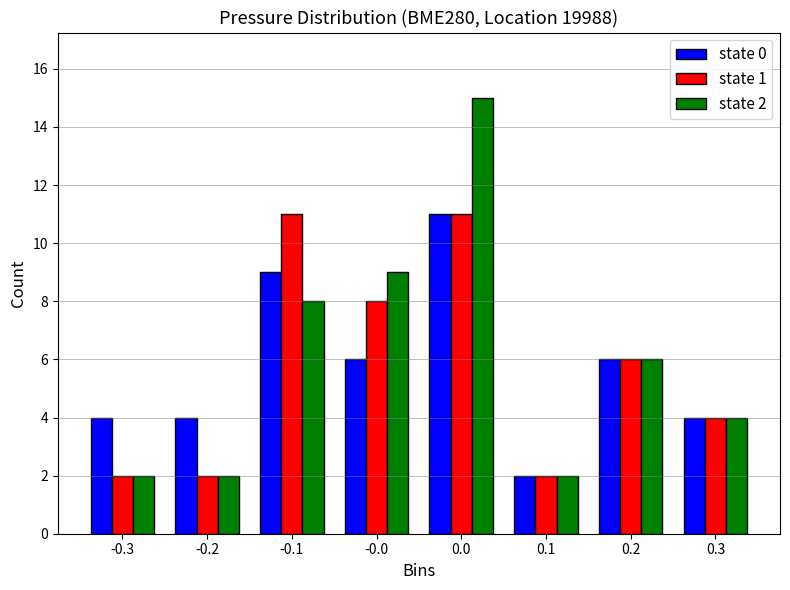

Reading left to right, what are all the values shown in this chart?

state 0: 4	4	9	6	11	2	6	4
state 1: 2	2	11	8	11	2	6	4
state 2: 2	2	8	9	15	2	6	4